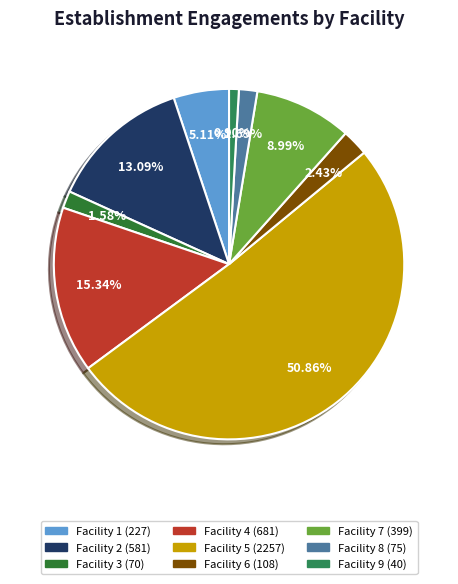

Count the number of slices in the pie.

9